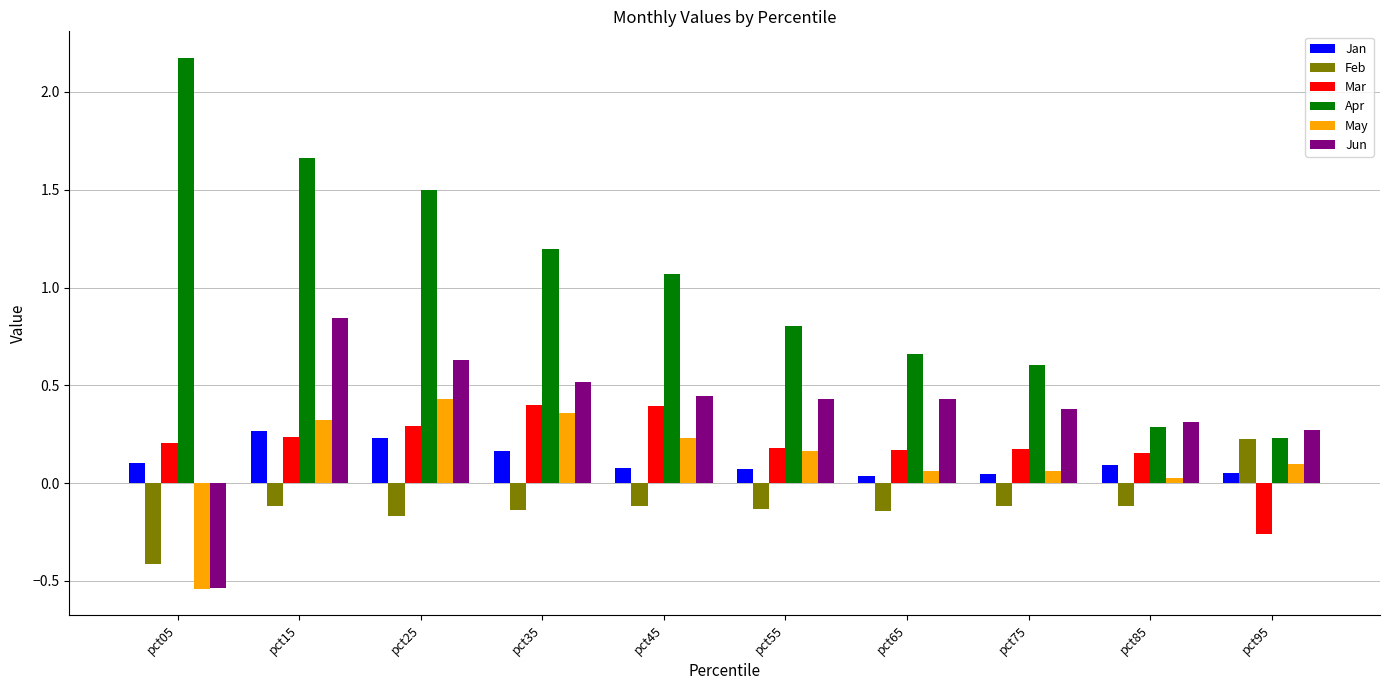

What is the sum of the Apr values at pct95 and pct45?

1.3